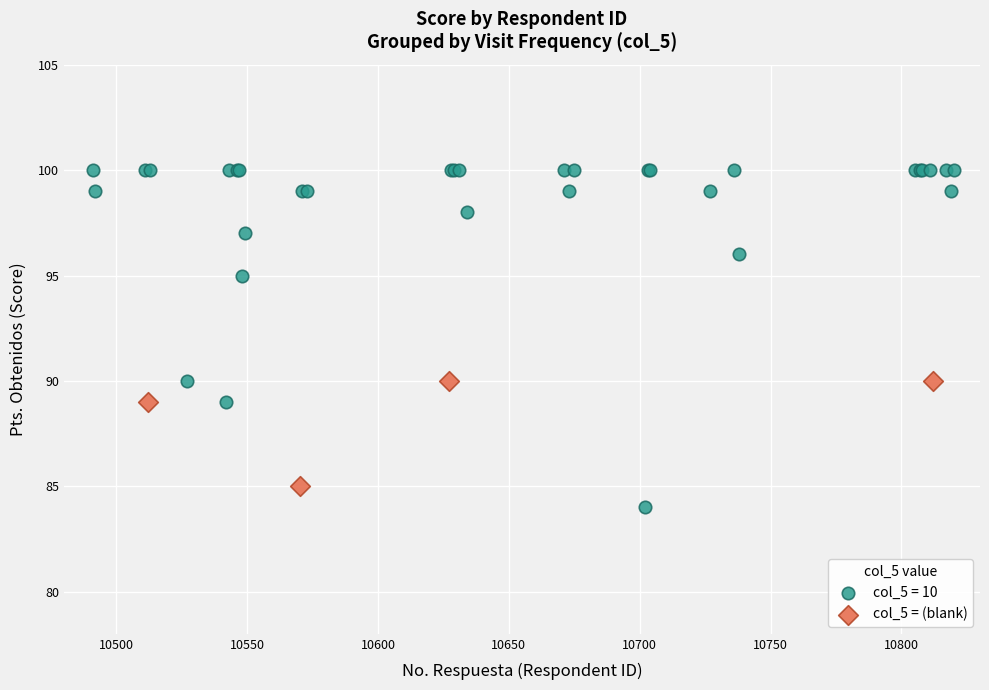

Which series has the widest spread of Y values?

col_5 = 10